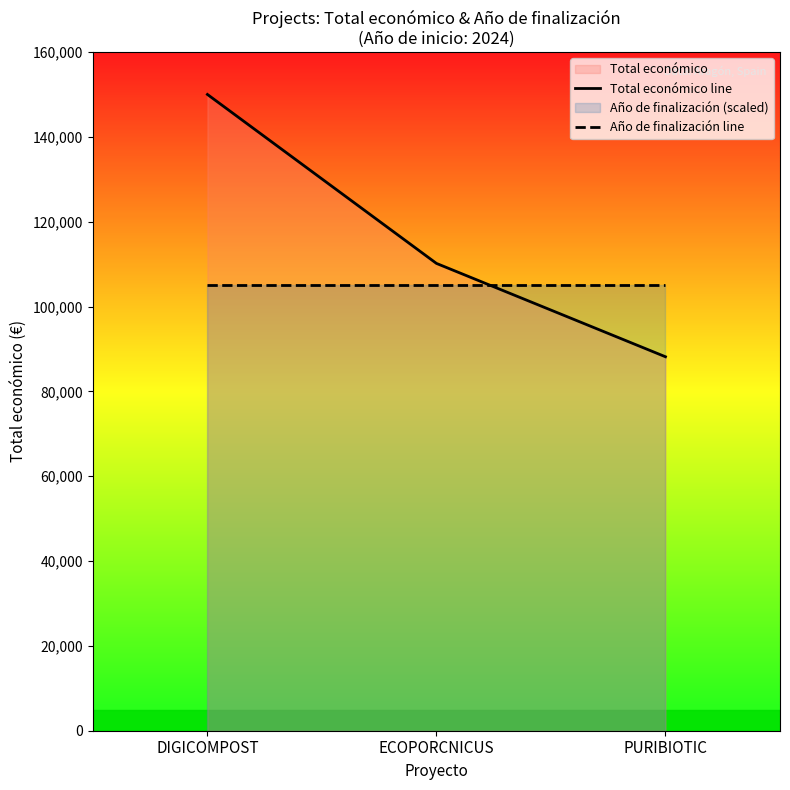

Which series has the widest spread of values?

Total económico line